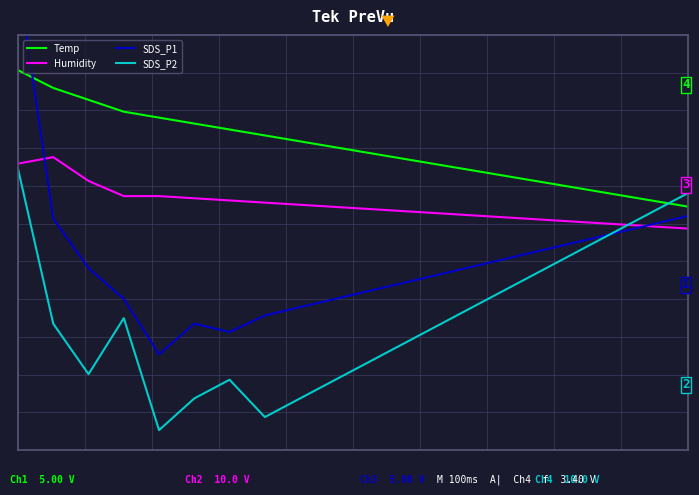

After their last crossing, which series has the higher values: SDS_P1 or Humidity?

SDS_P1